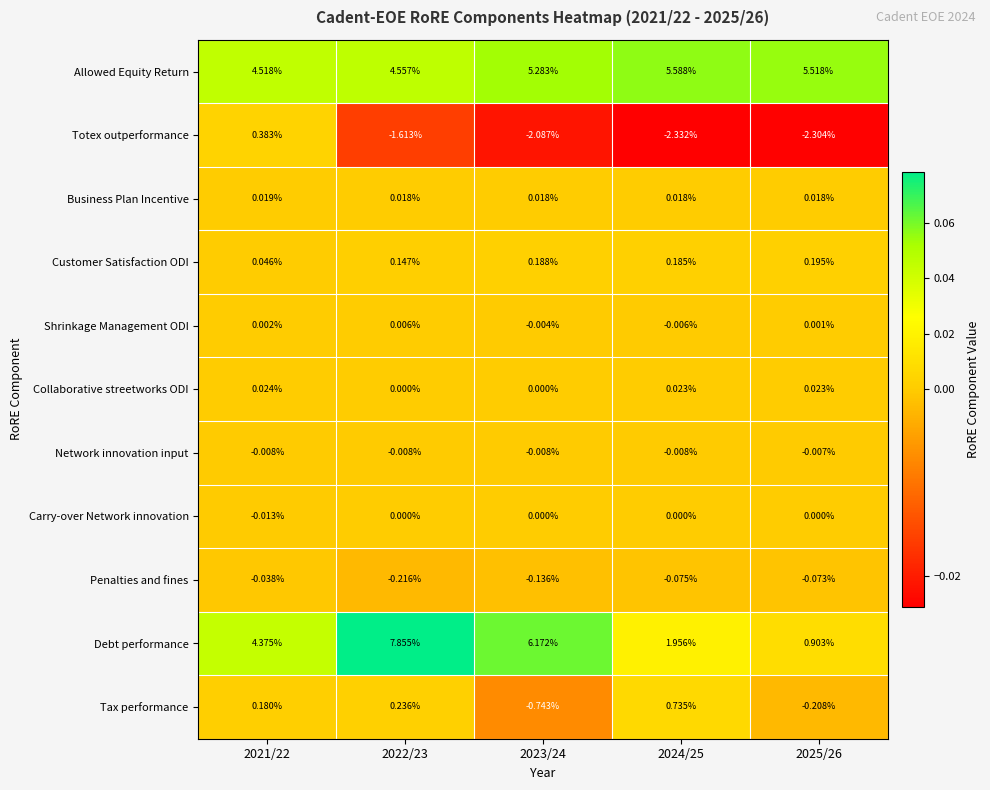

Which series changed the most between 2024/25 and 2025/26?

Debt performance